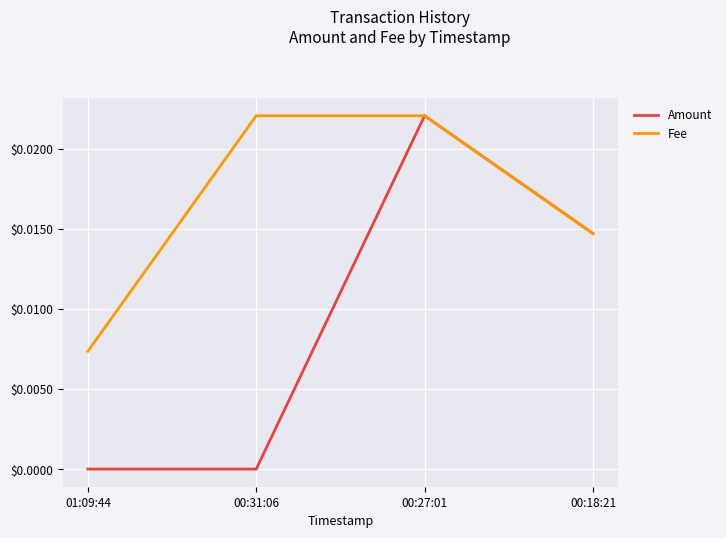

Rank the series by their average value, from highest to lowest.

Fee, Amount